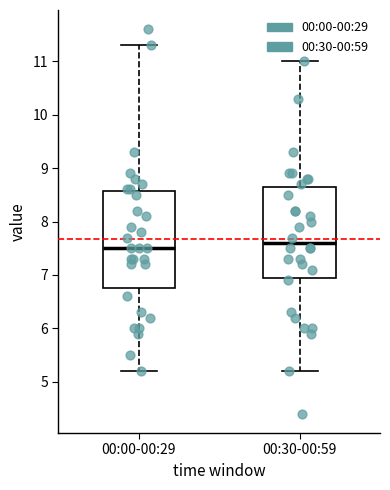

Which box is the tallest, from its lower edge to its upper edge?

00:00-00:29